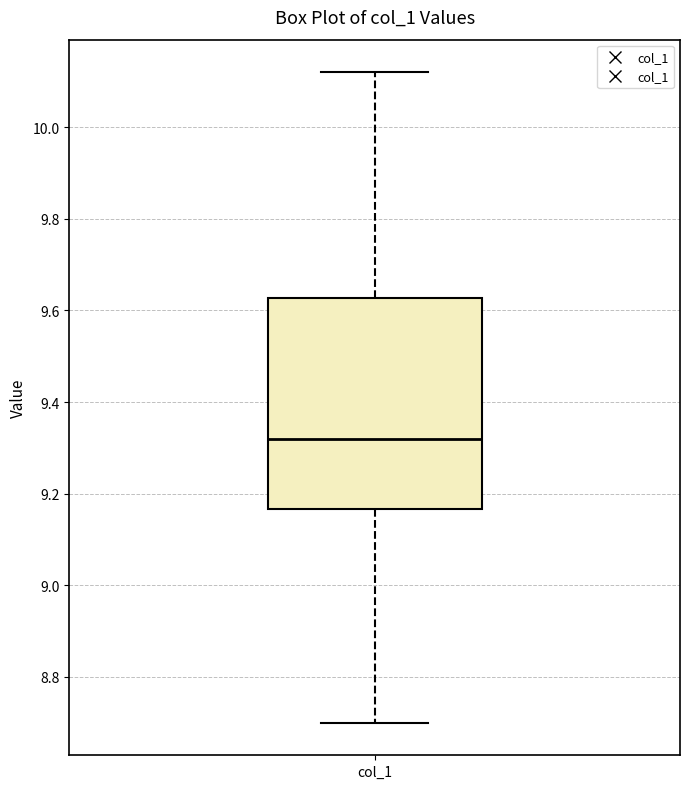

Where is the lower edge of the box for col_1 on the y-axis? The values are not printed on the chart, so give them approximately, as read against the axis.

9.16